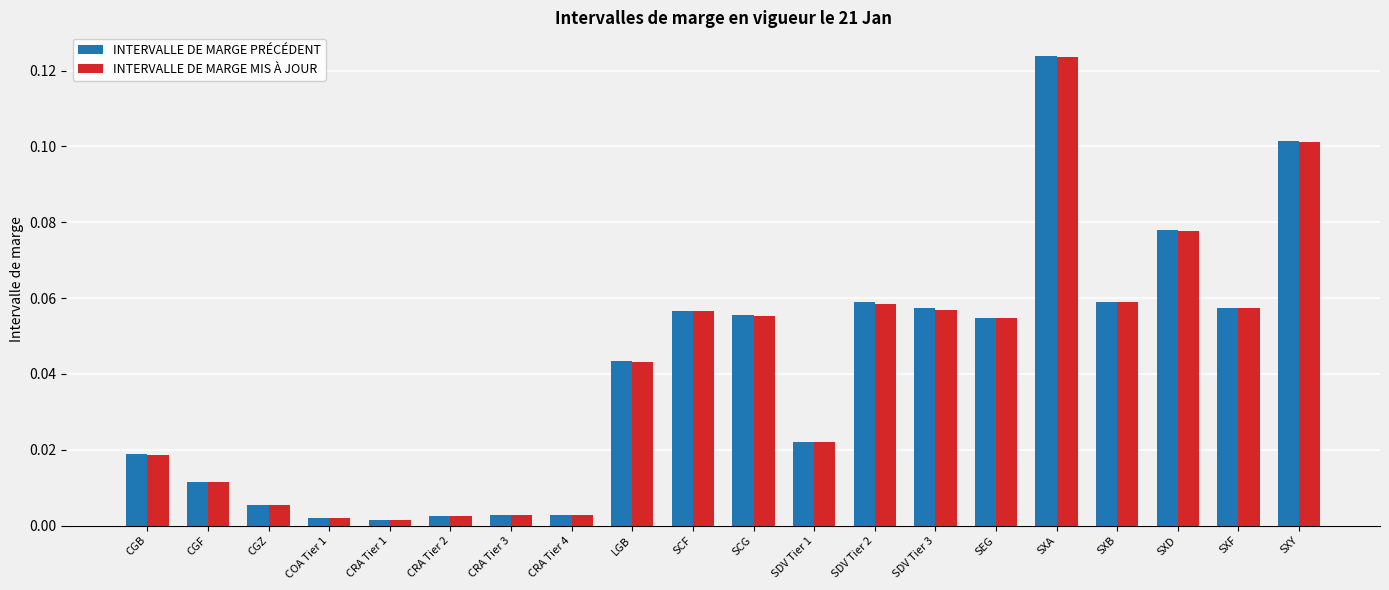

What is the sum of all INTERVALLE DE MARGE MIS À JOUR values?

0.8